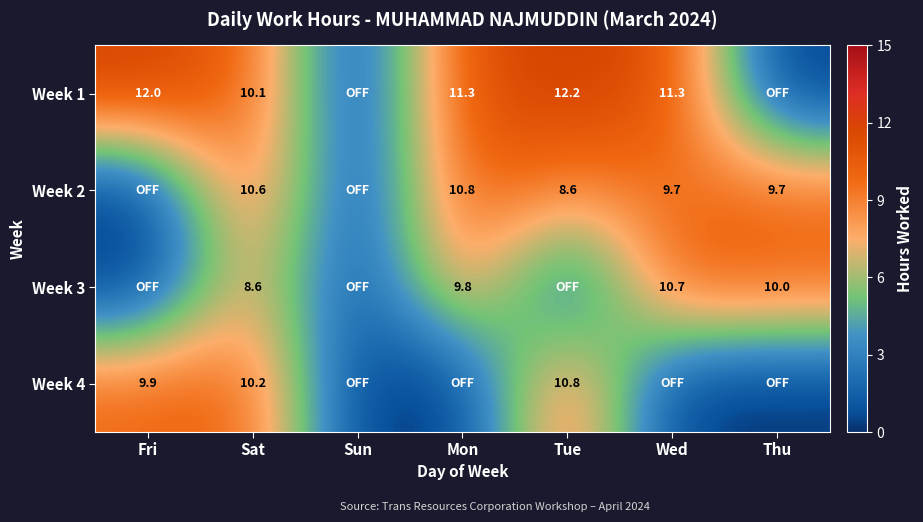

Is it true that Week 2 equals 9.7 at Wed?

True